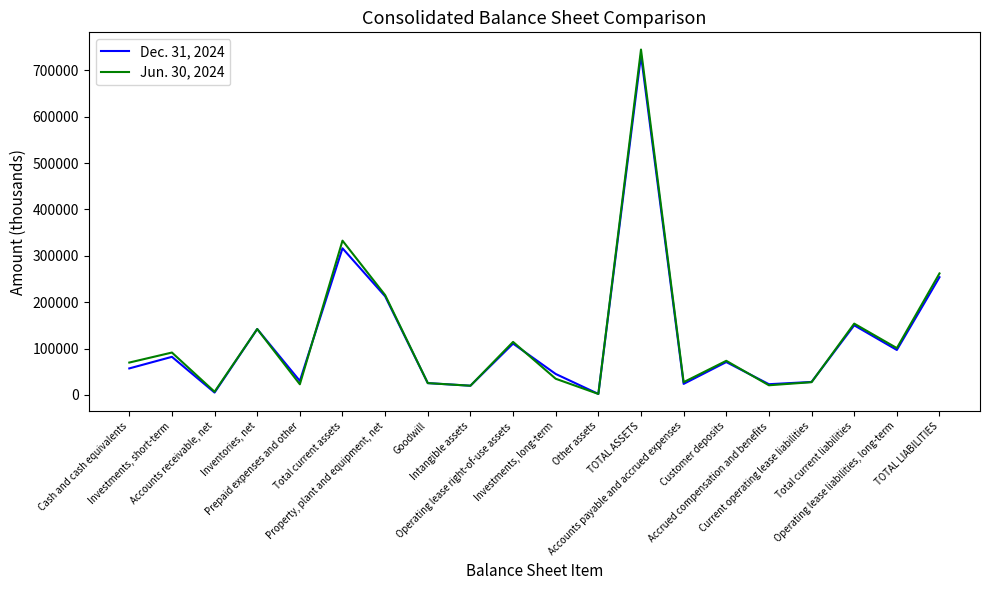

Which series has the largest range (max minus min)?

Jun. 30, 2024